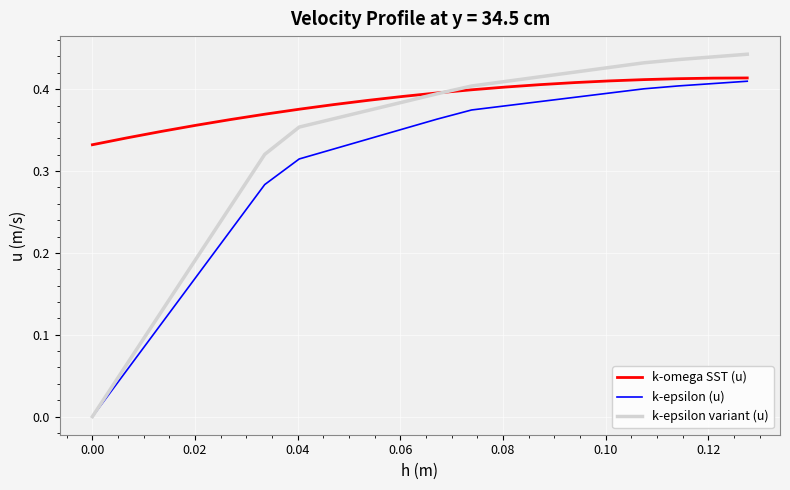

What are all the series names shown in the legend?

k-omega SST (u), k-epsilon (u), k-epsilon variant (u)